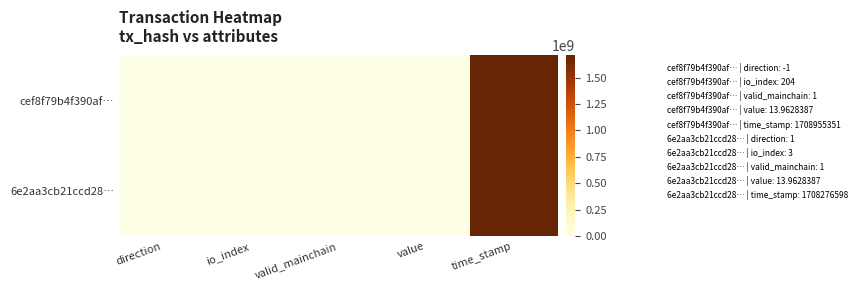

Reading left to right, what are all the values shown in this chart?

cef8f79b4f390af…: direction=-1.0	io_index=204.0	valid_mainchain=1.0	value=14.0	time_stamp=1708955351.0
6e2aa3cb21ccd28…: direction=1.0	io_index=3.0	valid_mainchain=1.0	value=14.0	time_stamp=1708276598.0